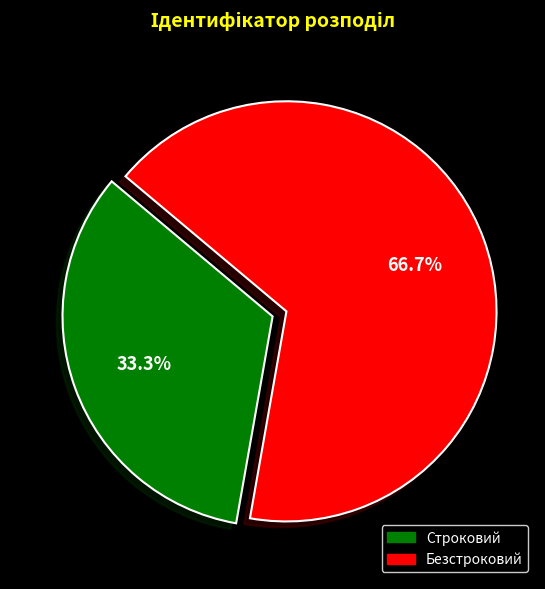

What is the largest slice in the pie chart?

Безстроковий